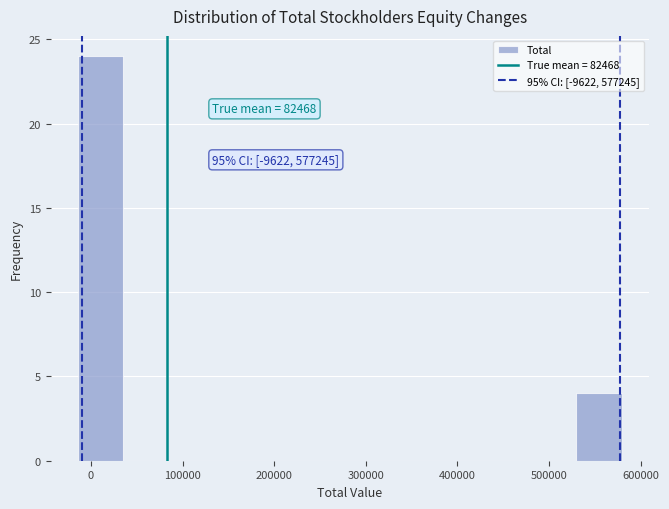

Over which range of the x-axis is the bar tallest?

-10000 to 40000